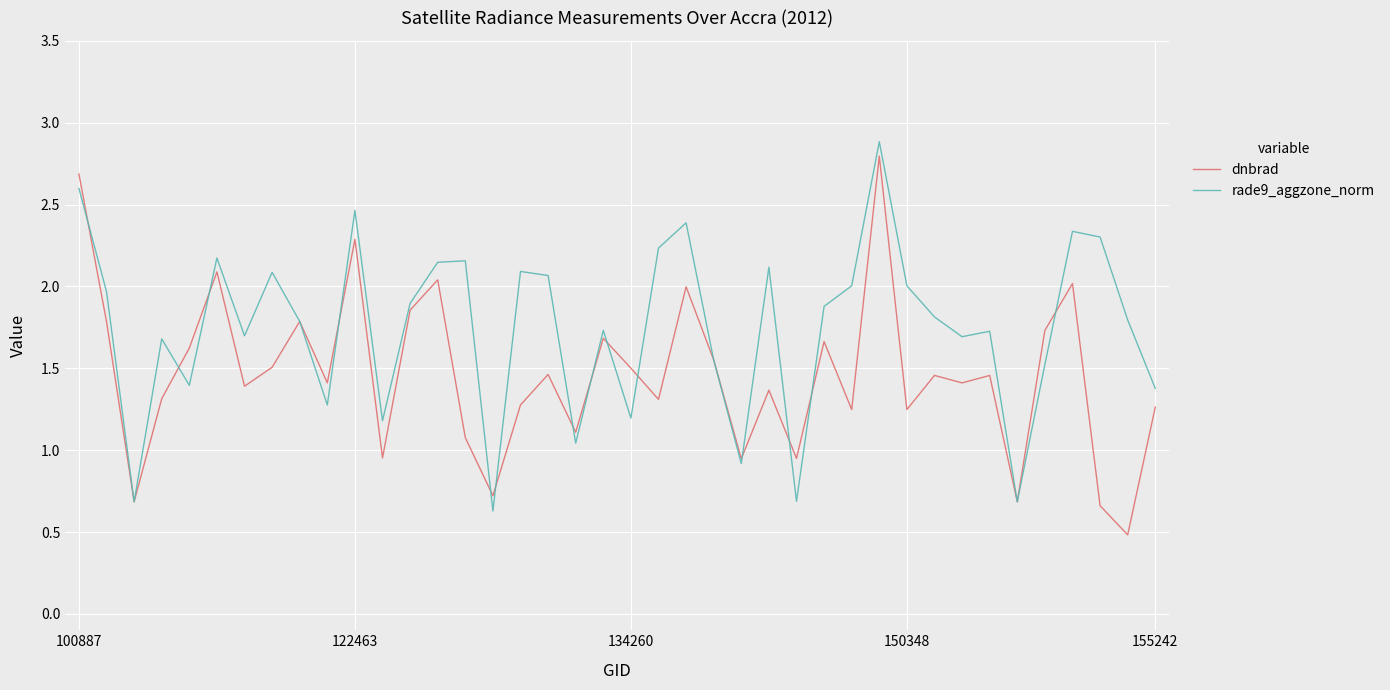

What is the smallest value displayed?

0.5